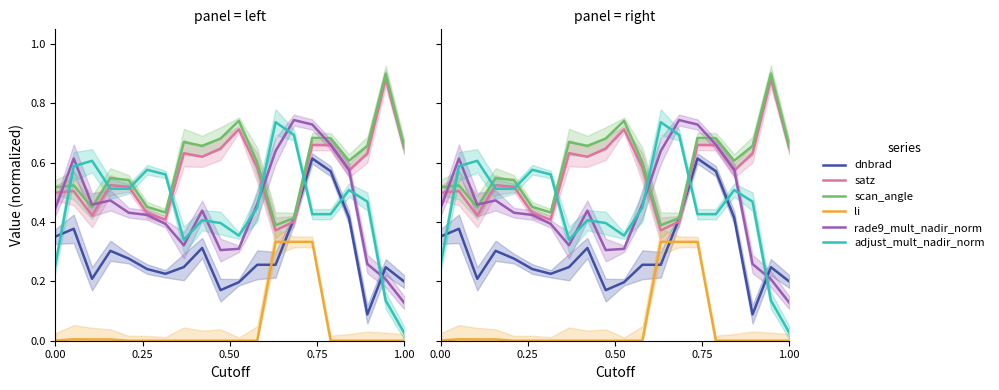

The value of satz at 8 is 0.3. True or false?

False